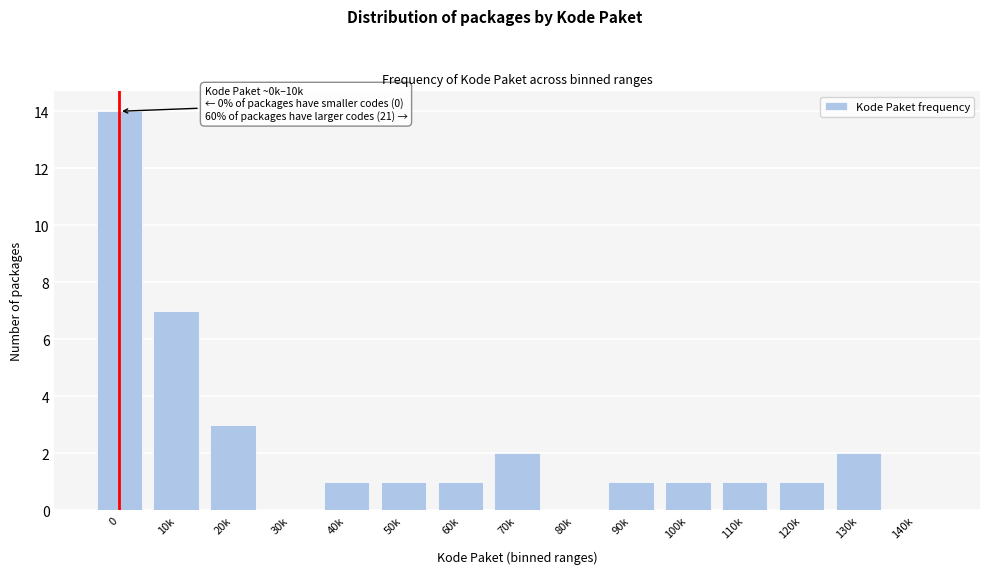

Reading left to right, list all the values displayed in this chart.

0=14	10k=7	20k=3	30k=0	40k=1	50k=1	60k=1	70k=2	80k=0	90k=1	100k=1	110k=1	120k=1	130k=2	140k=0